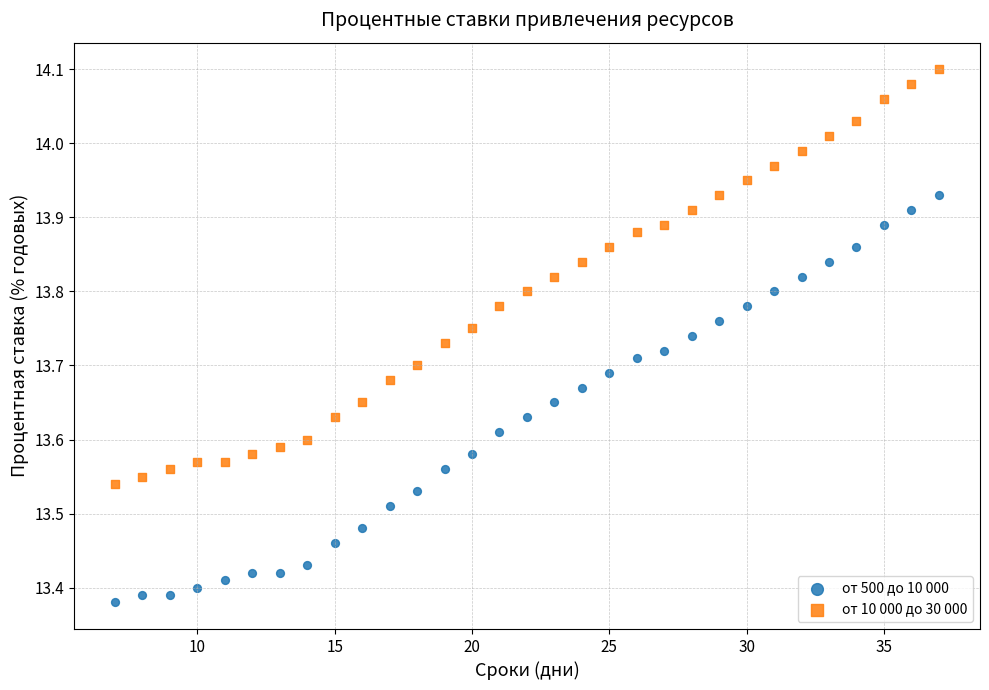

Across all data points, what is the range of Y values (max minus min)?

0.7